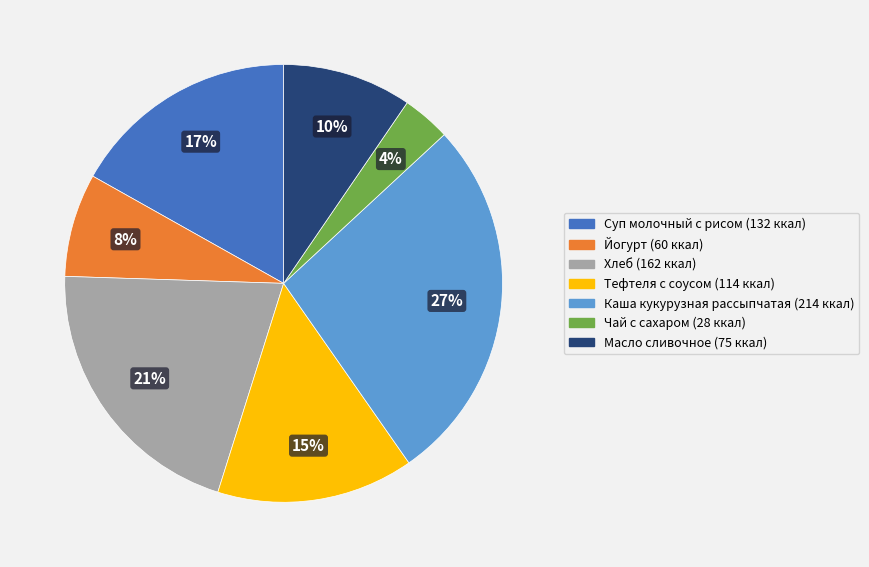

The Масло сливочное slice represents 10% of the pie. True or false?

True